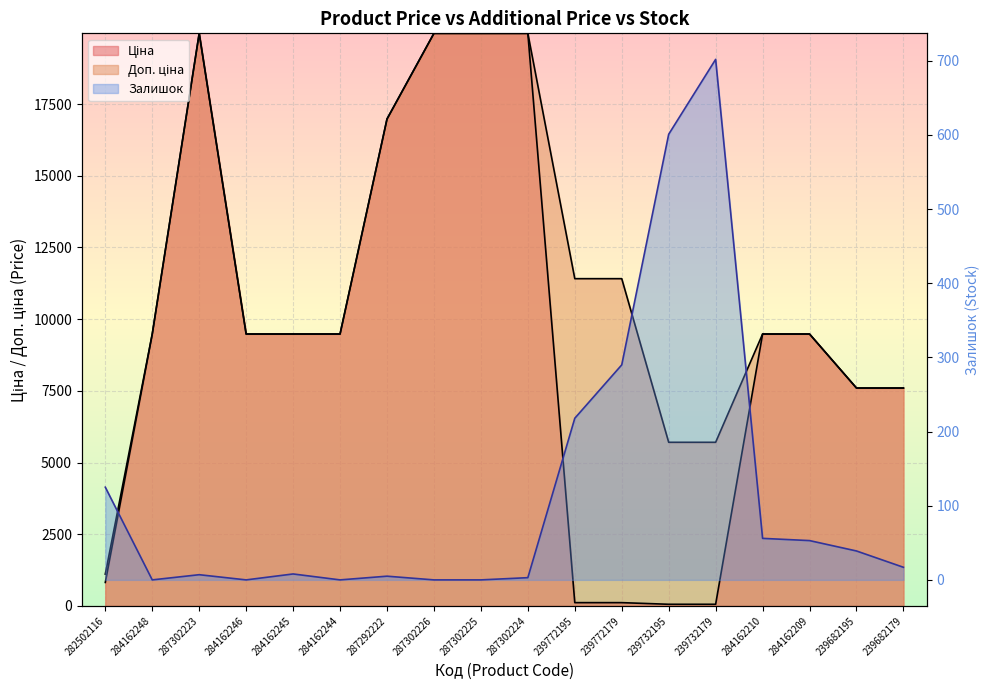

True or false: Залишок and Ціна cross at least once.

True